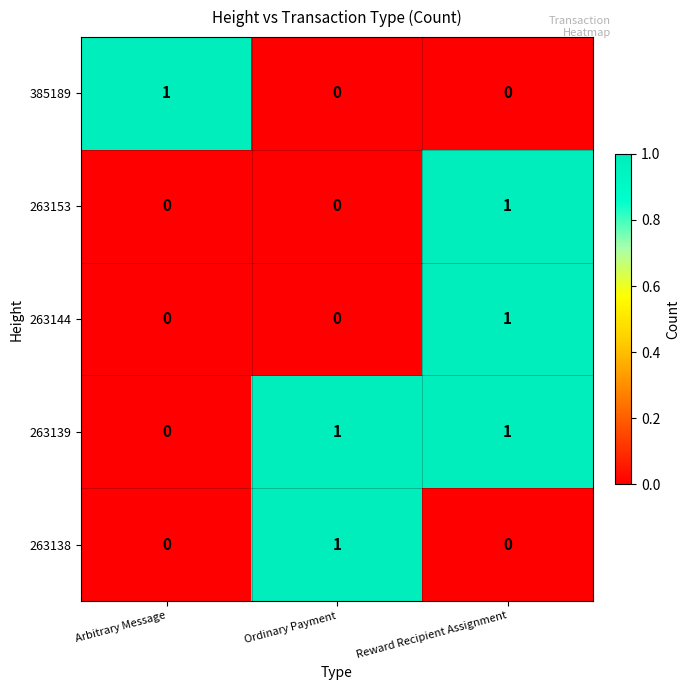

Is it true that 263139 equals 1 at Reward Recipient Assignment?

True